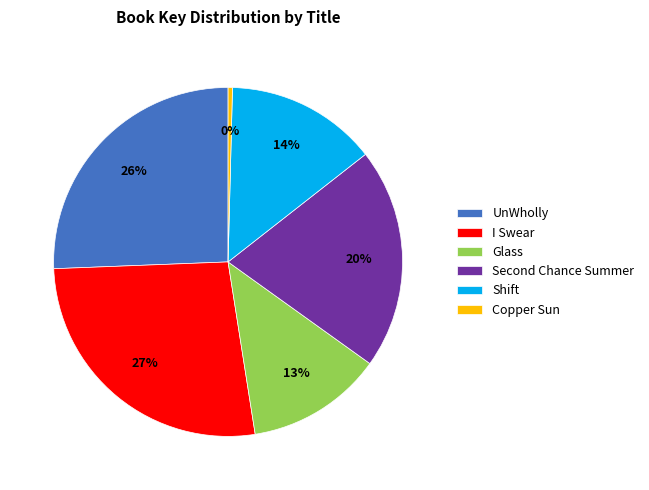

How many slices are in this pie chart?

6